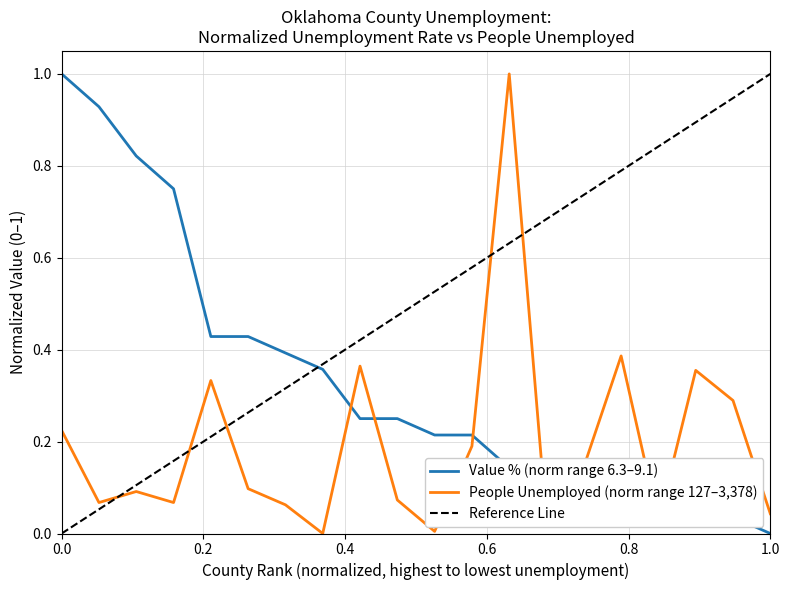

What is the maximum value for People Unemployed (norm range 127–3,378)?

1.0